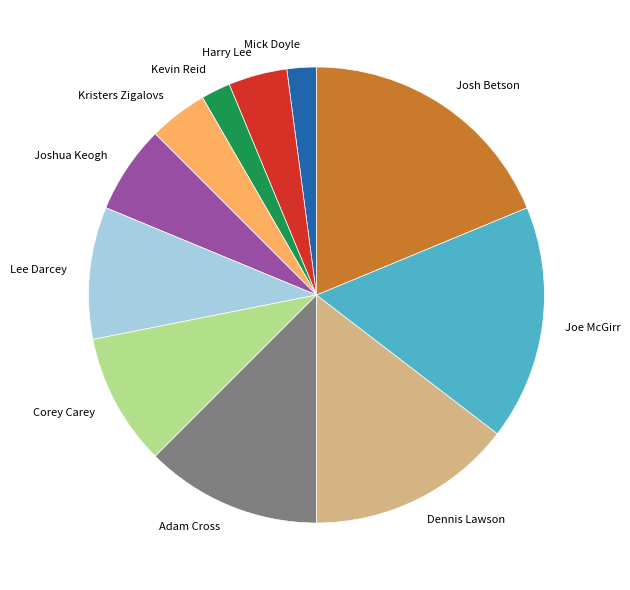

Which category has the biggest portion of the pie?

Josh Betson